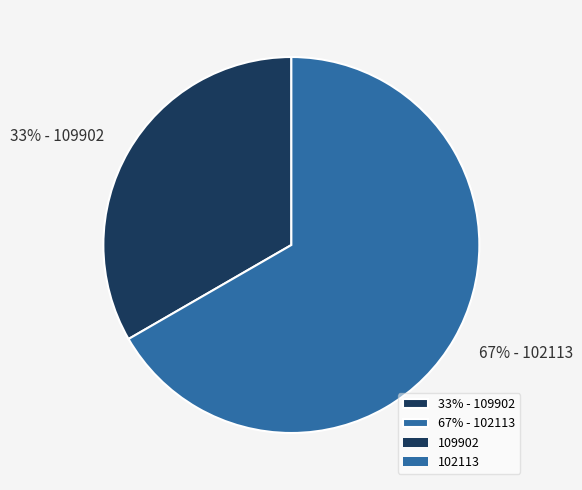

To the nearest percent, what percentage of the pie is 33% - 109902?

33%